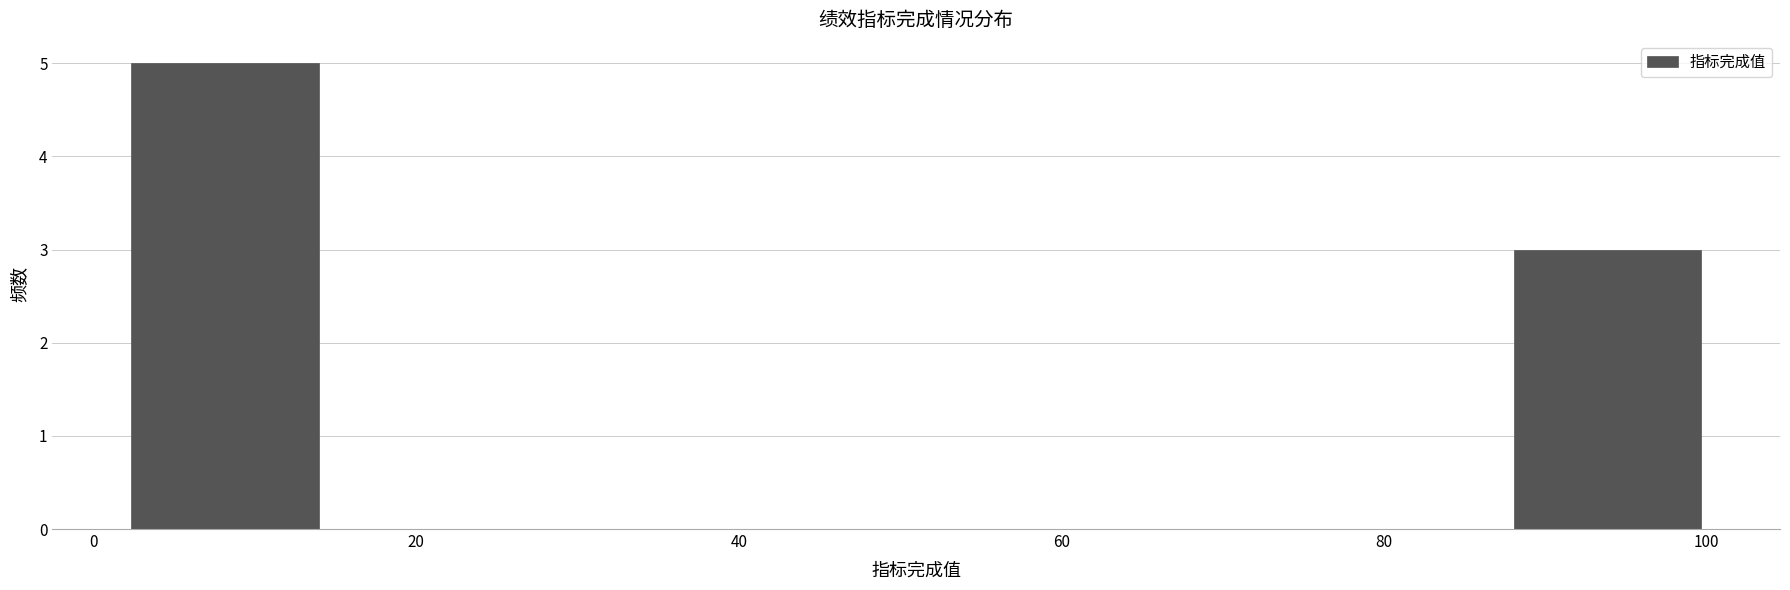

Reading left to right, transcribe this chart: for each bar, give the range it covers on the x-axis and its height. Neither the bar edges nor the heights are printed on the chart, so give them approximately, as read against the axes.

2 to 14: 5
14 to 26: 0
26 to 38: 0
38 to 52: 0
52 to 64: 0
64 to 76: 0
76 to 88: 0
88 to 100: 3